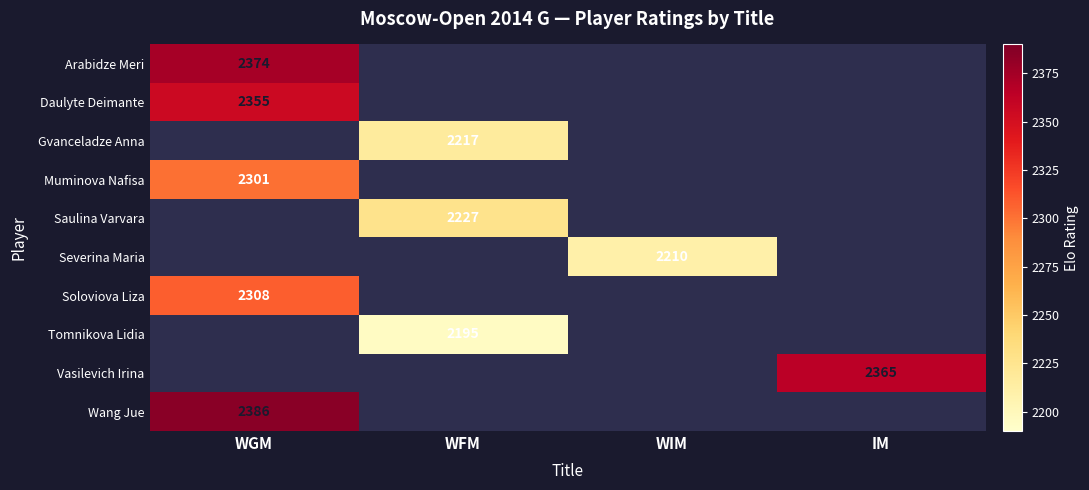

True or false: Daulyte Deimante has a value of 3954 at WGM.

False